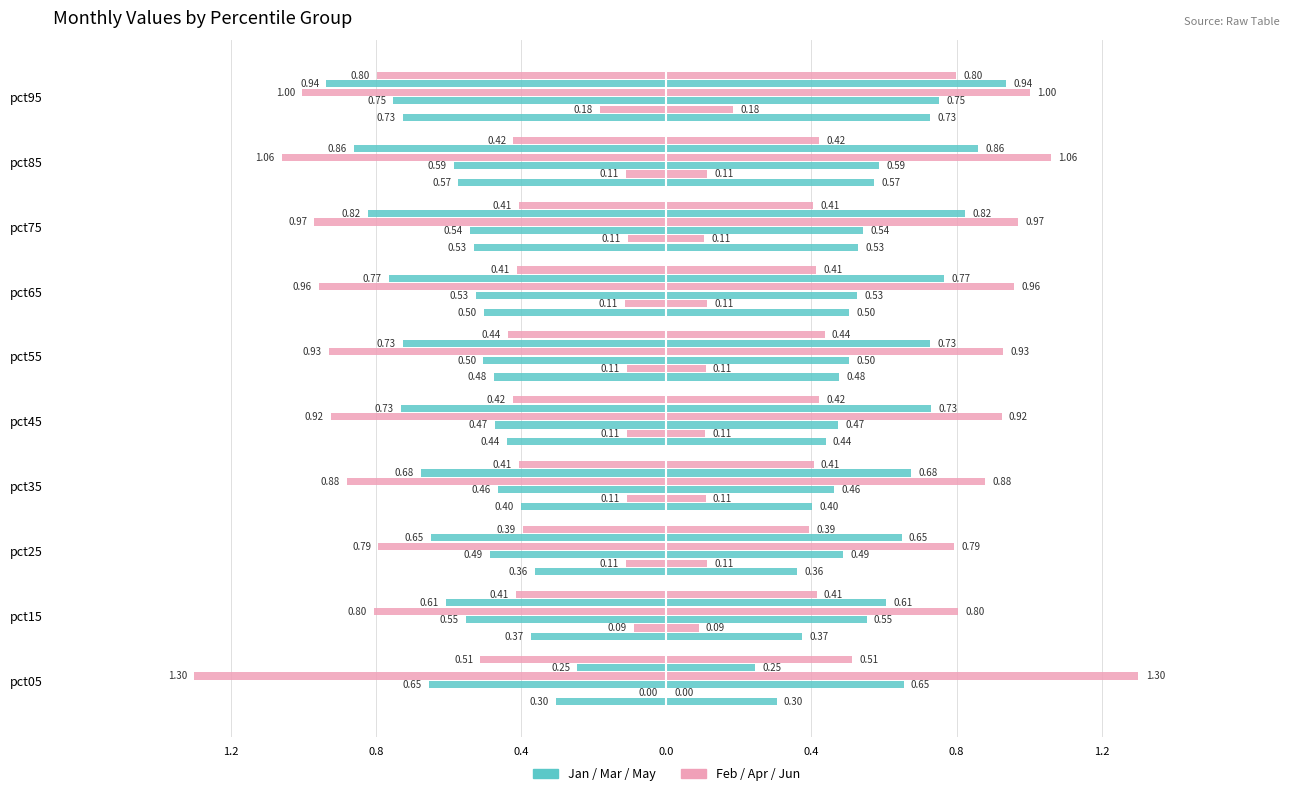

What is the difference between the maximum and minimum values in the Feb series?

0.2